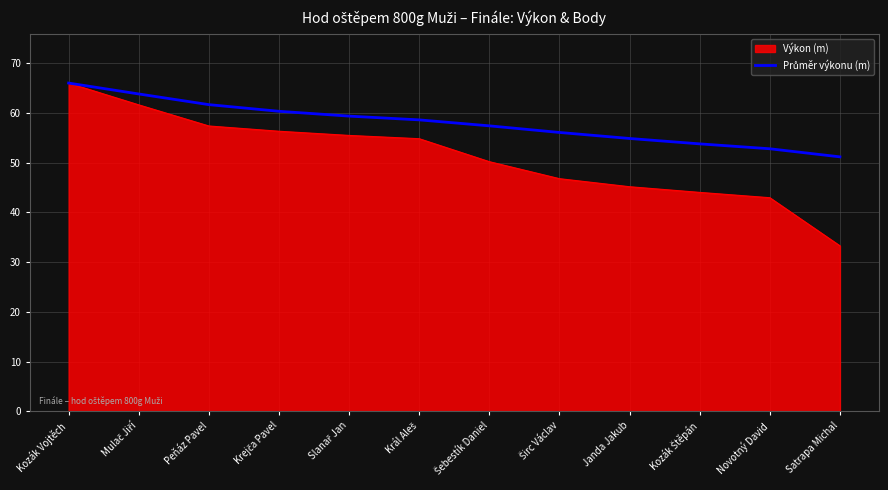

Which category has the highest value in the Výkon (m) series?

Kozák Vojtěch